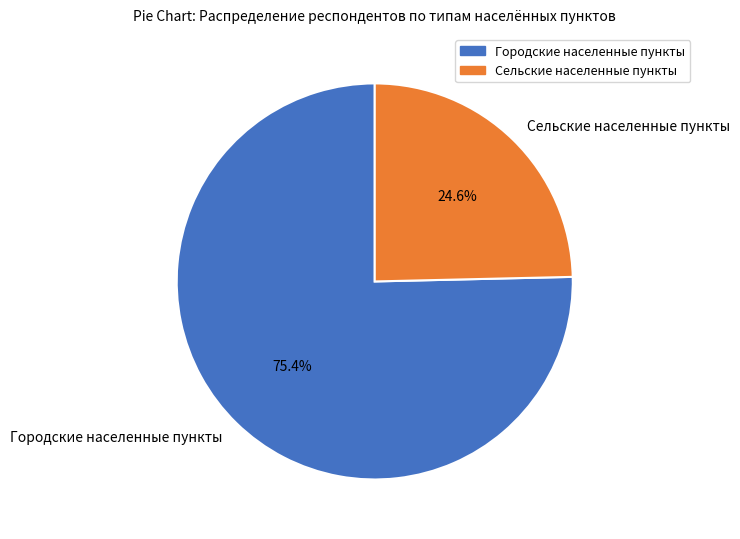

To the nearest percent, what is the difference between the largest and smallest slice percentages?

51%